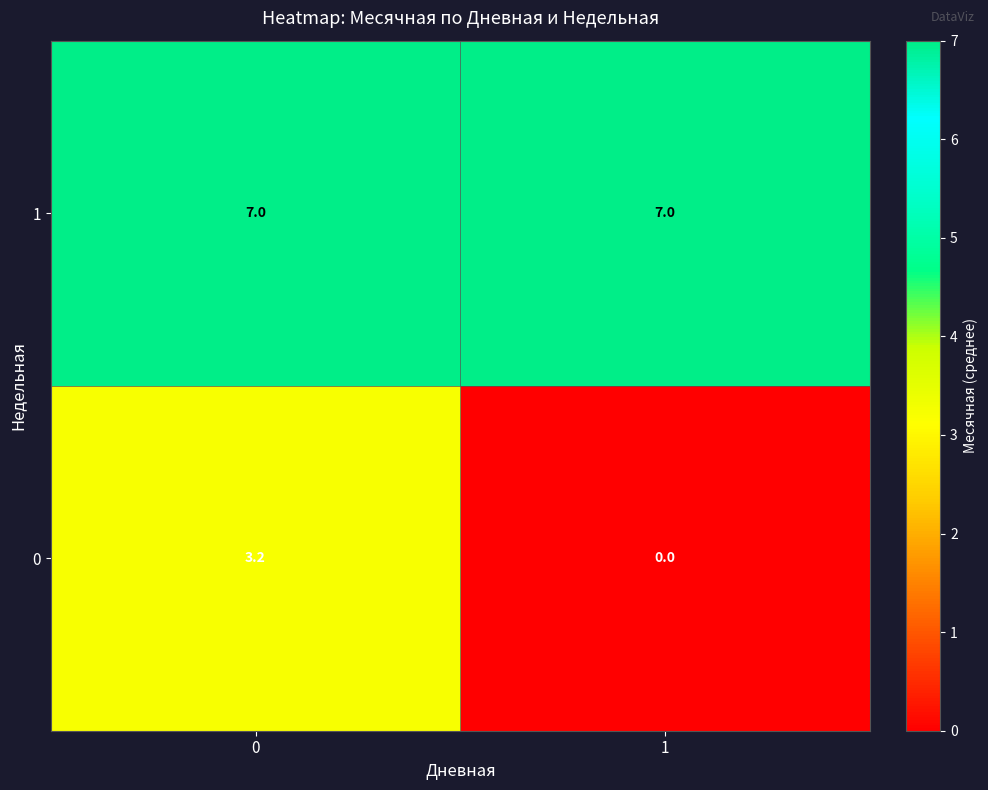

List the series in order of their peak value, highest first.

1, 0